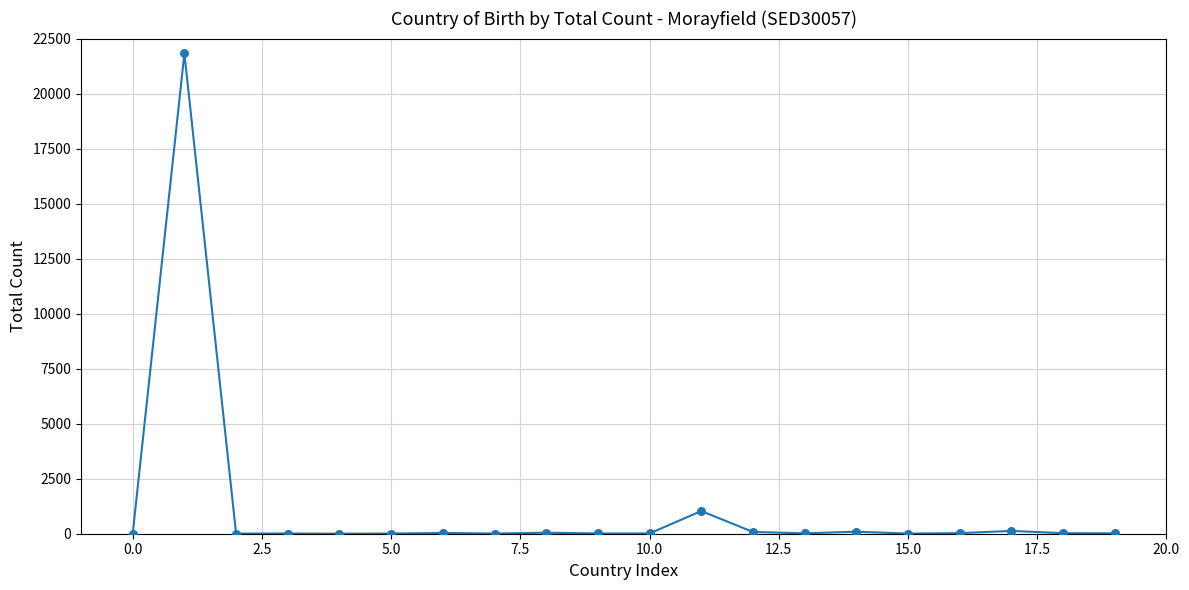

What is the greatest value displayed?

21828